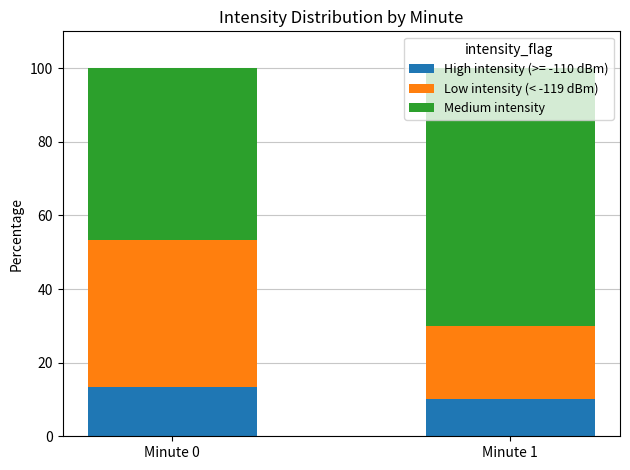

The High intensity (>= -110 dBm) series shows 13.3 at Minute 0. True or false?

True